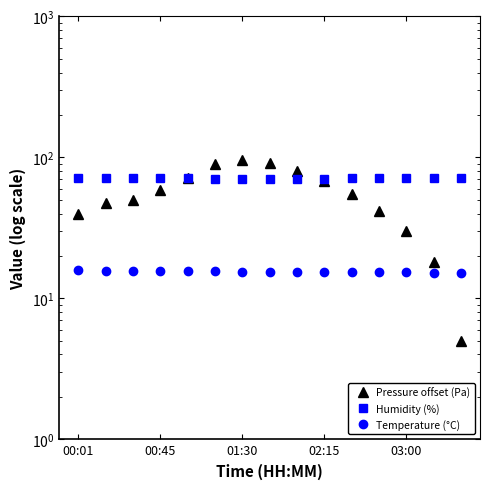

Between 01:30 and 8, which series saw the biggest shift?

Pressure offset (Pa)